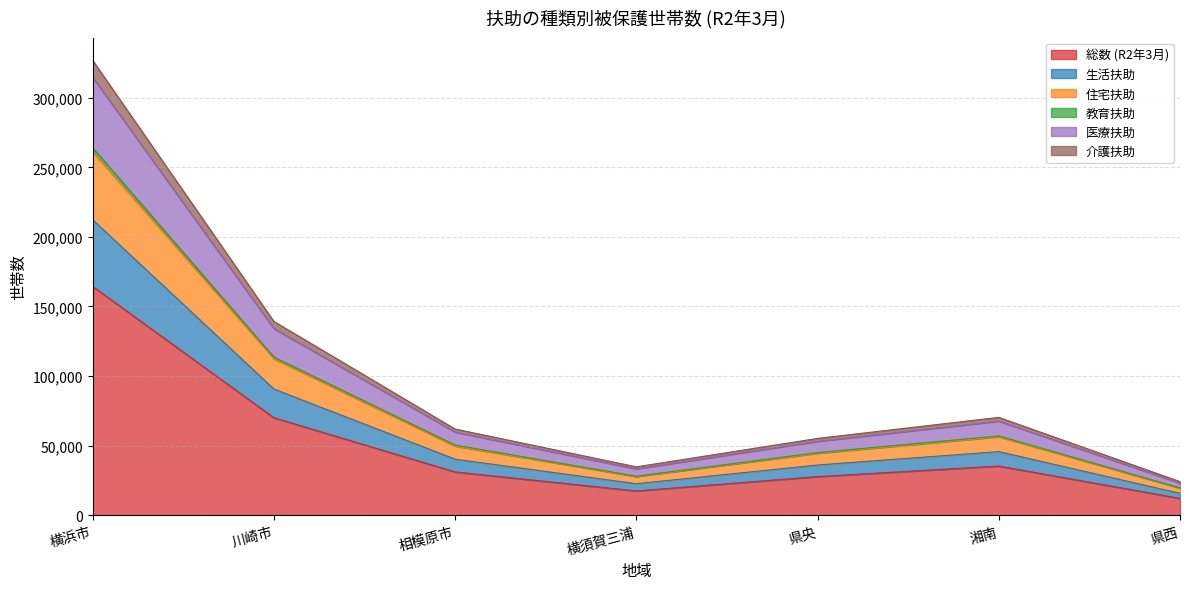

What position from the right is 横浜市?

7